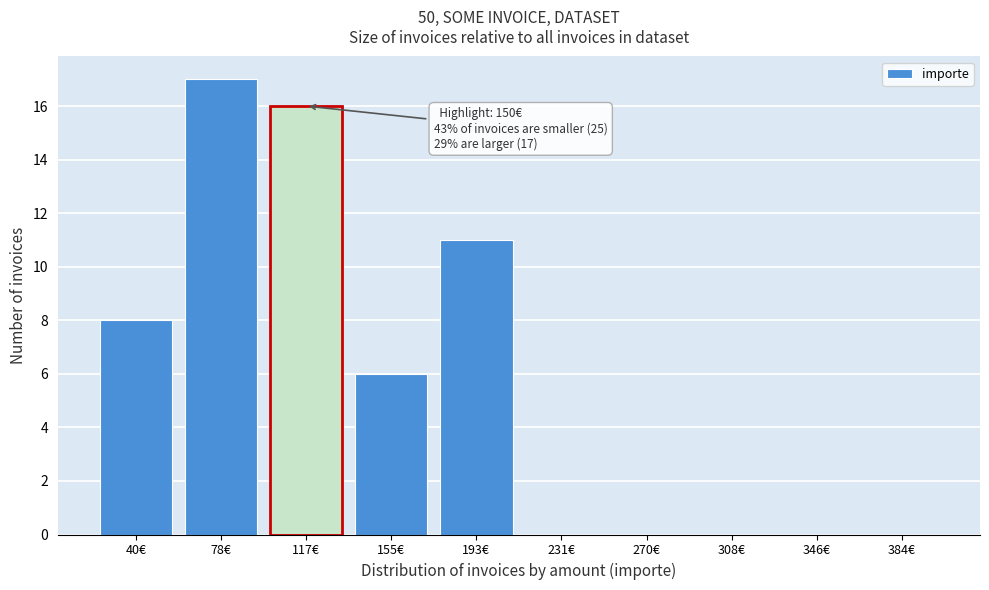

Reading left to right, list all the values displayed in this chart.

40€=8	78€=17	117€=16	155€=6	193€=11	231€=0	270€=0	308€=0	346€=0	384€=0